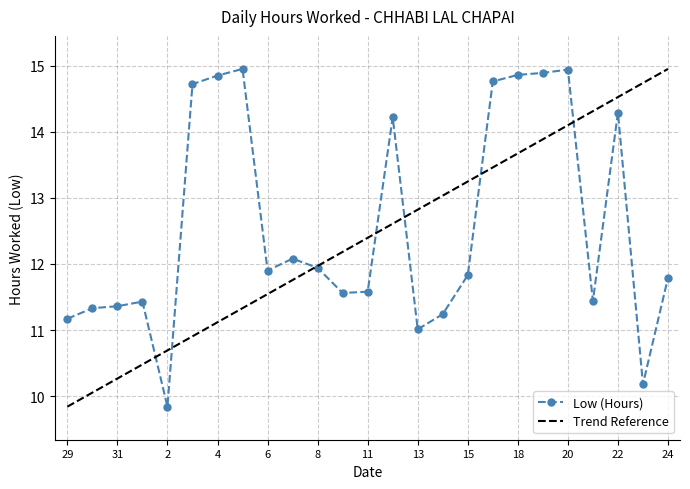

What position from the left is 13?

15